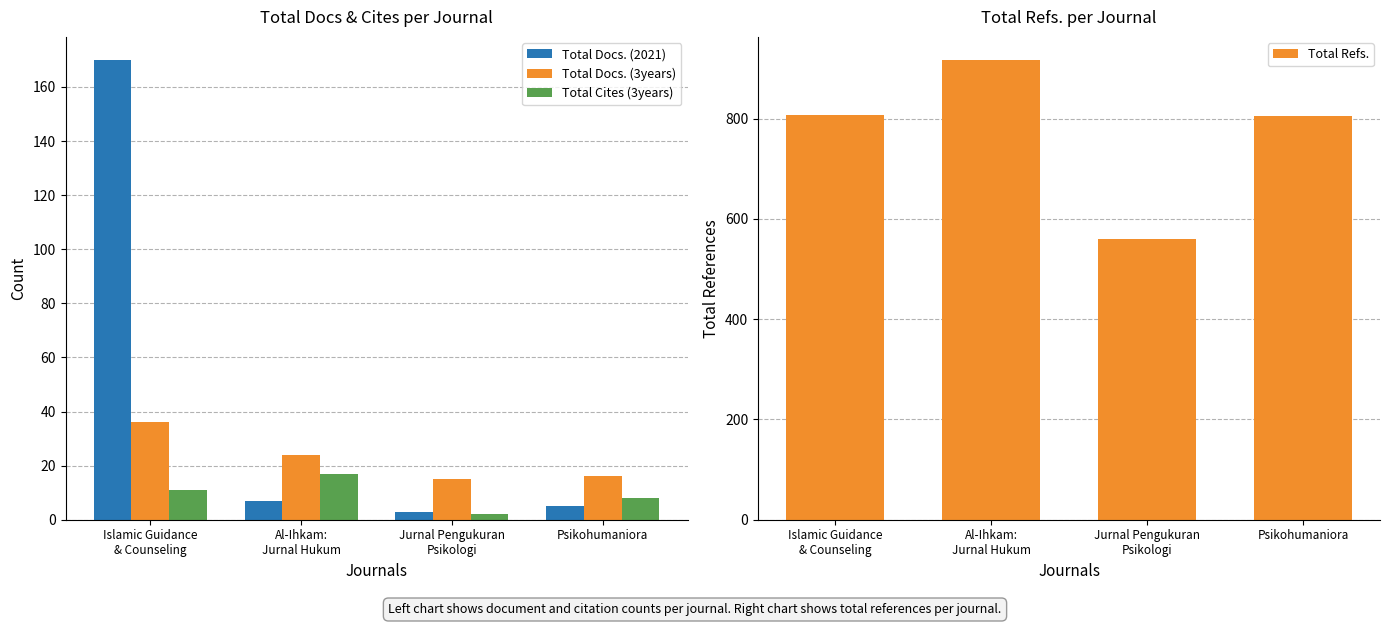

Read the Total Docs. (3years) value at Al-Ihkam:
Jurnal Hukum.

24